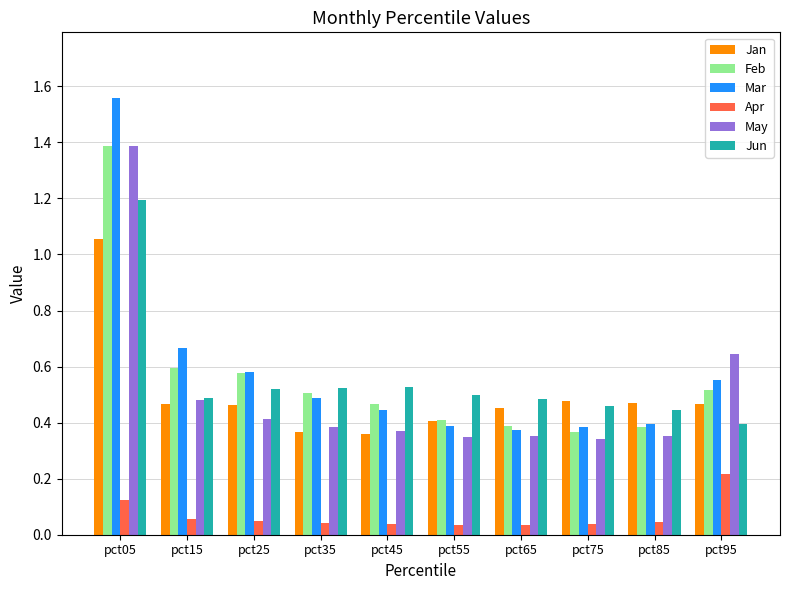

How many bars are there in each group?

6